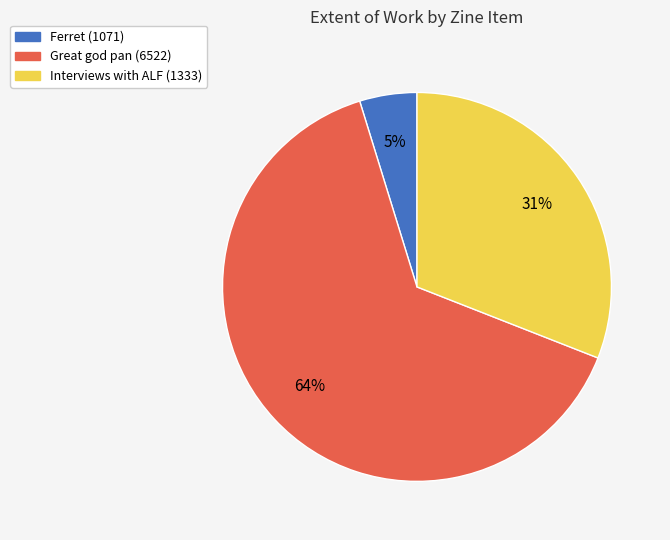

To the nearest percent, what is the difference between the Interviews with ALF (1333) and Great god pan (6522) slice percentages?

33%